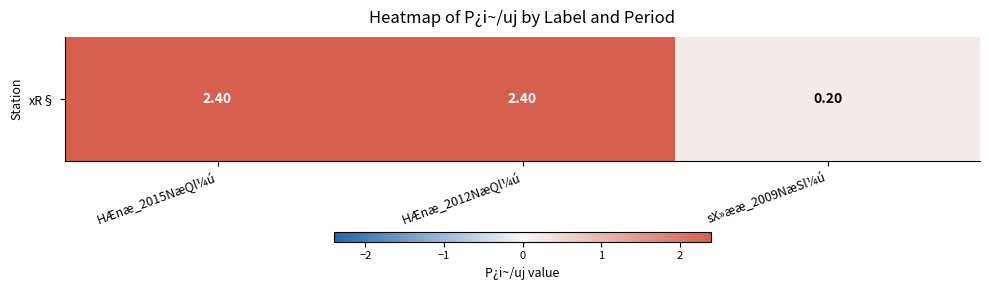

How many values are below 2?

1